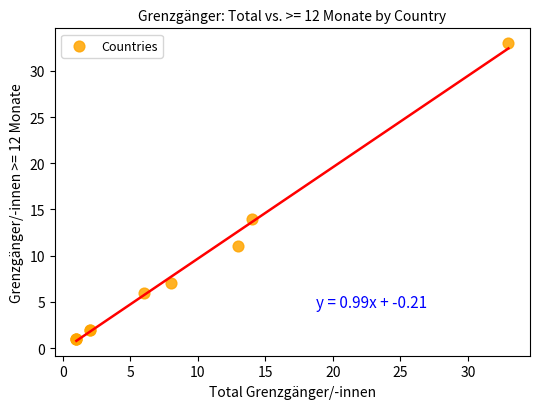

What Y value in the scatter plot is closest to 17?

14